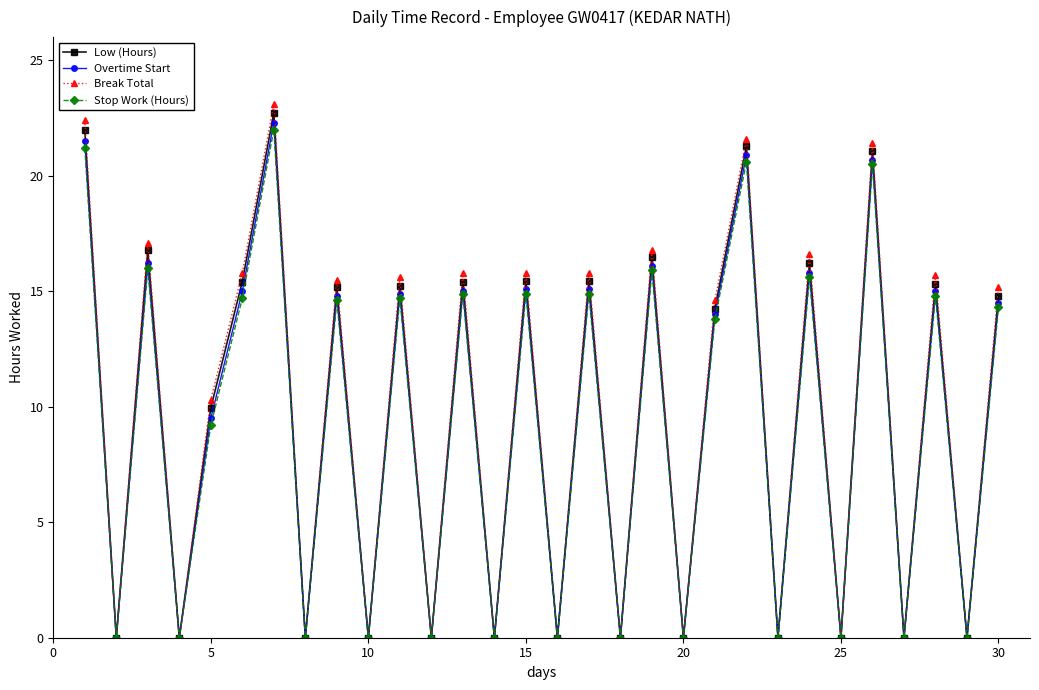

What is the highest value of the Low (Hours) series?

22.7